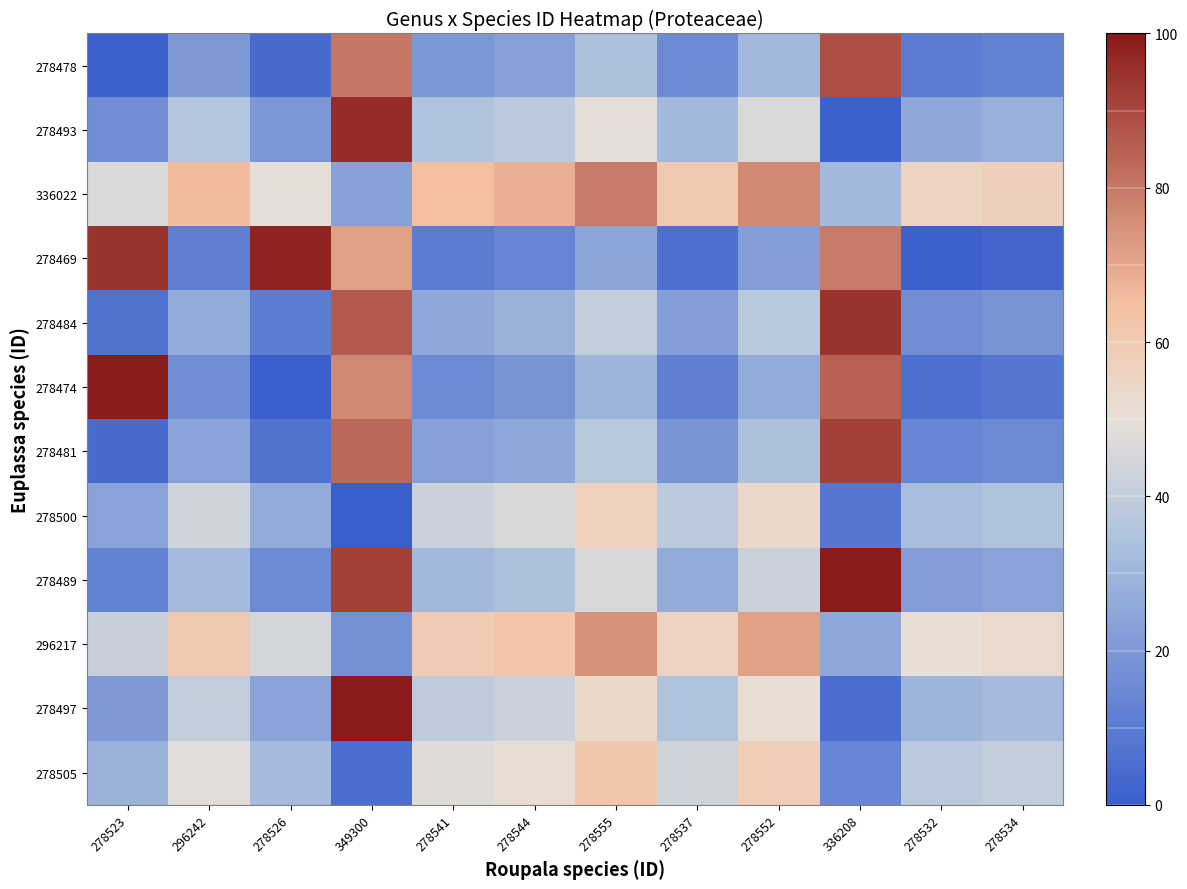

At 278541, list the series in order from smallest to largest.

278469, 278474, 278478, 278481, 278484, 278489, 278493, 278497, 278500, 278505, 296217, 336022